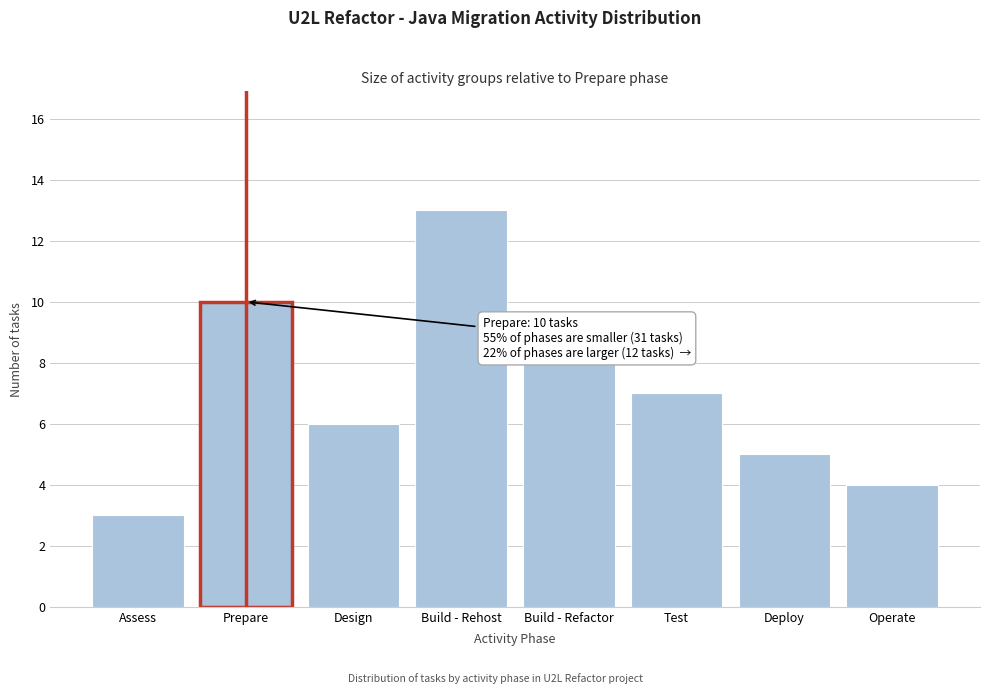

Reading right to left, transcribe all the data shown in this chart.

Operate=4	Deploy=5	Test=7	Build - Refactor=8	Build - Rehost=13	Design=6	Prepare=10	Assess=3